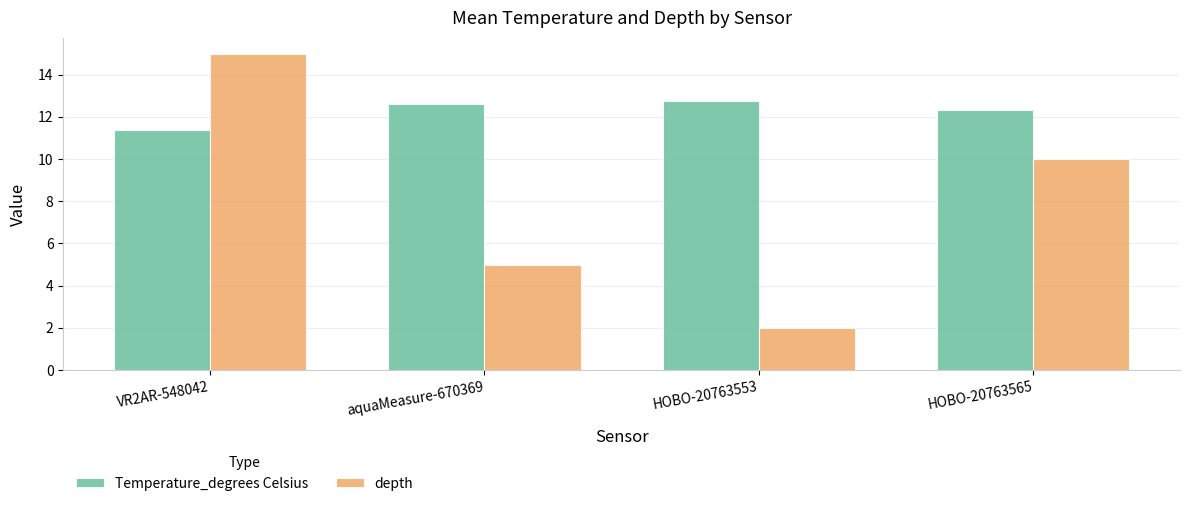

What is the difference between the maximum and minimum values in the depth series?

13.0